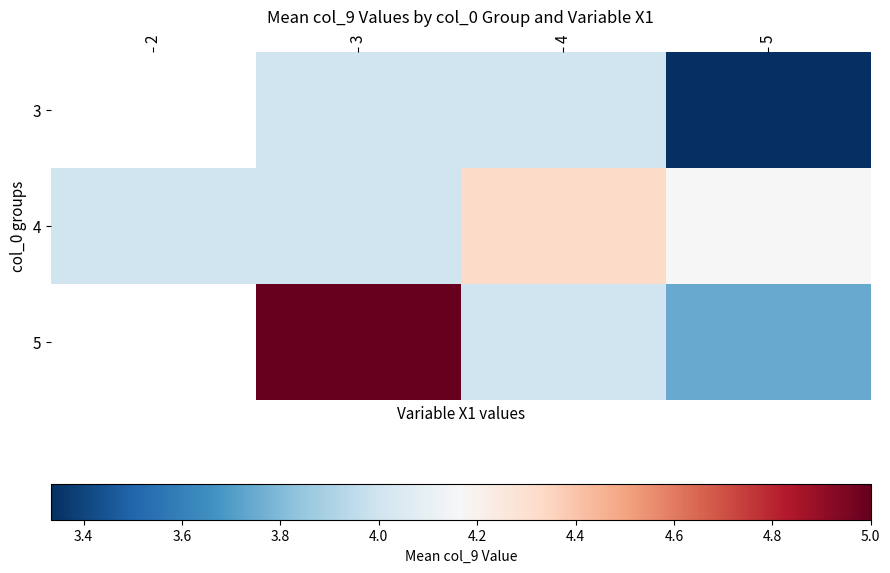

Which series changed the most between 2 and 4?

4